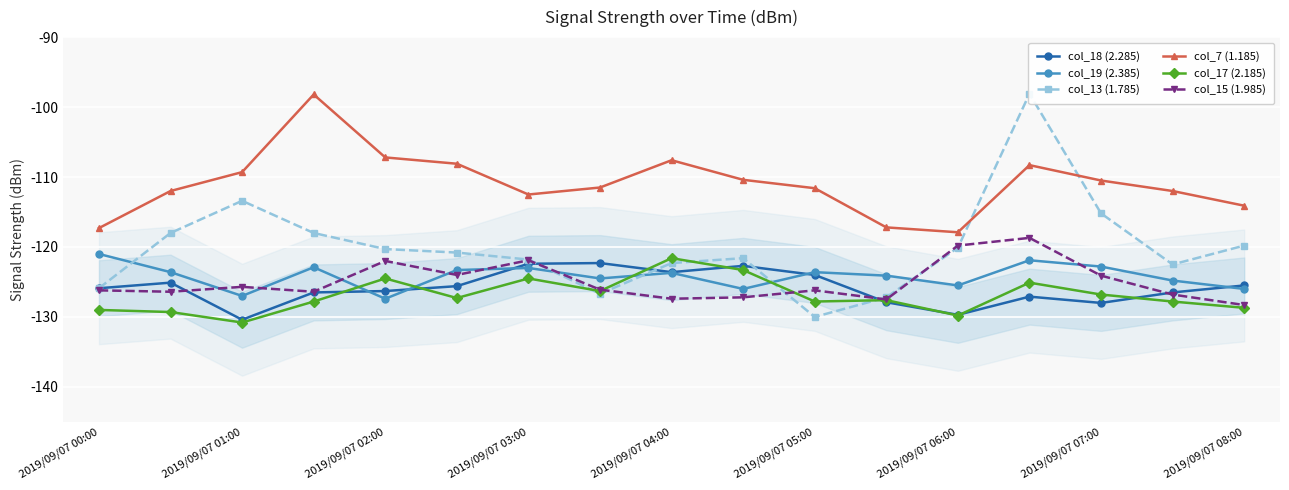

At which category is the sum across all series the highest?

13